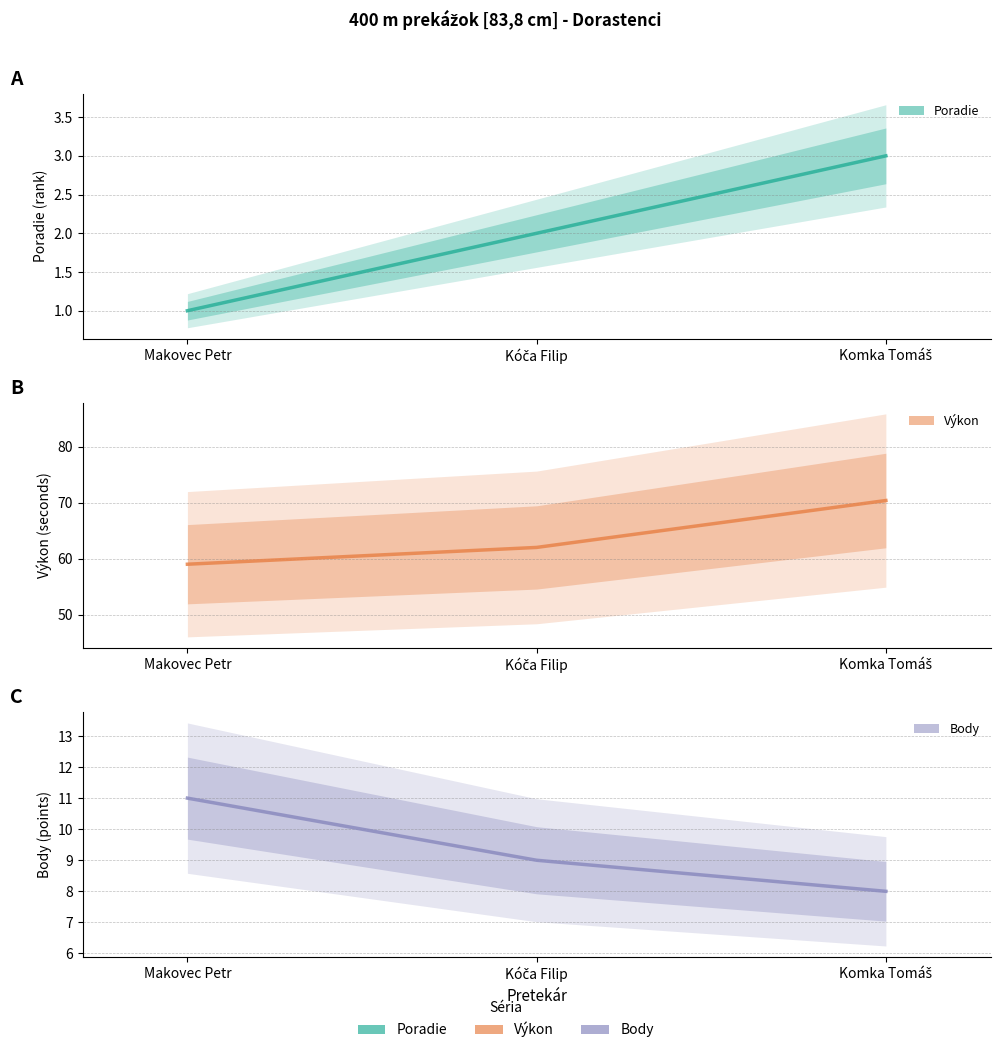

Reading right to left, what are all the values shown in this chart?

Poradie: 3.0	2.0	1.0
Výkon: 70.4	62.0	59.0
Body: 8.0	9.0	11.0